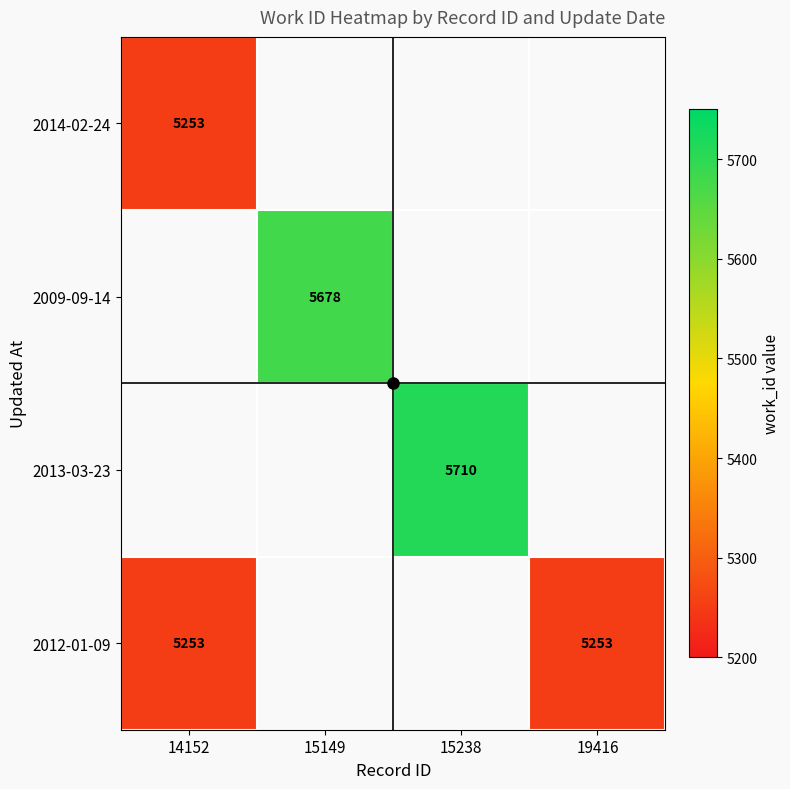

What is the minimum value for 2014-02-24?

5253.0